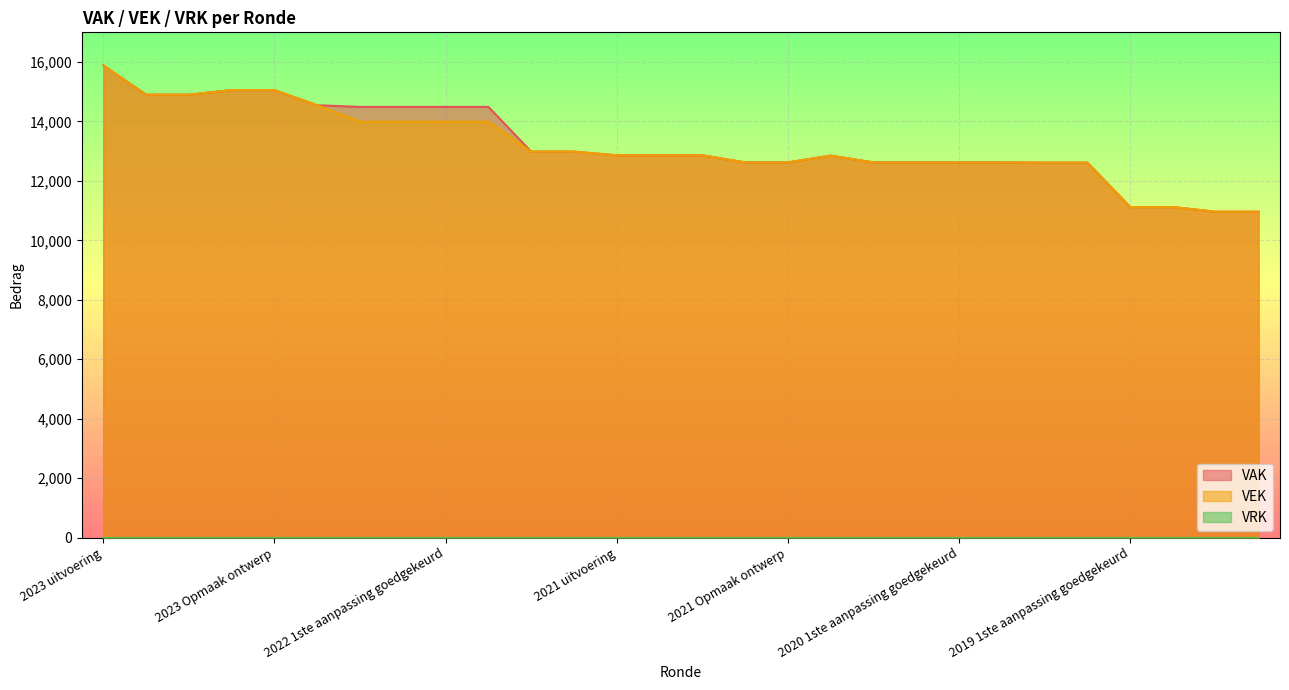

Reading right to left, what are all the values shown in this chart?

VAK: 2019 opmaak ontwerp=10963	2019 opmaak goedgekeurd=10963	2019 1ste aanpassing ontwerp=11120	2019 1ste aanpassing goedgekeurd=11120	2020 Opmaak ontwerp=12615	2020 Opmaak goedgekeurd=12615	2020 1ste aanpassing ontwerp=12622	2020 1ste aanpassing goedgekeurd=12622	2020 2de aanpassing ontwerp=12622	2020 2de aanpassing goedgekeurd=12622	2020 uitvoering=12852	2021 Opmaak ontwerp=12623	2021 Opmaak goedgekeurd=12623	2021 1ste aanpassing ontwerp=12862	2021 1ste aanpassing goedgekeurd=12862	2021 uitvoering=12862	2022 Opmaak ontwerp=12986	2022 Opmaak goedgekeurd=12986	2022 1ste aanpassing ontwerp=14491	2022 1ste aanpassing goedgekeurd=14491	2022 2de aanpassing ontwerp=14491	2022 2de aanpassing goedgekeurd=14491	2022 uitvoering=14547	2023 Opmaak ontwerp=15055	2023 Opmaak goedgekeurd=15055	2023 1ste aanpassing ontwerp=14903	2023 1ste aanpassing goedgekeurd=14903	2023 uitvoering=15888
VEK: 2019 opmaak ontwerp=10963	2019 opmaak goedgekeurd=10963	2019 1ste aanpassing ontwerp=11120	2019 1ste aanpassing goedgekeurd=11120	2020 Opmaak ontwerp=12615	2020 Opmaak goedgekeurd=12615	2020 1ste aanpassing ontwerp=12622	2020 1ste aanpassing goedgekeurd=12622	2020 2de aanpassing ontwerp=12622	2020 2de aanpassing goedgekeurd=12622	2020 uitvoering=12852	2021 Opmaak ontwerp=12623	2021 Opmaak goedgekeurd=12623	2021 1ste aanpassing ontwerp=12862	2021 1ste aanpassing goedgekeurd=12862	2021 uitvoering=12862	2022 Opmaak ontwerp=12986	2022 Opmaak goedgekeurd=12986	2022 1ste aanpassing ontwerp=13991	2022 1ste aanpassing goedgekeurd=13991	2022 2de aanpassing ontwerp=13991	2022 2de aanpassing goedgekeurd=13991	2022 uitvoering=14547	2023 Opmaak ontwerp=15055	2023 Opmaak goedgekeurd=15055	2023 1ste aanpassing ontwerp=14903	2023 1ste aanpassing goedgekeurd=14903	2023 uitvoering=15888